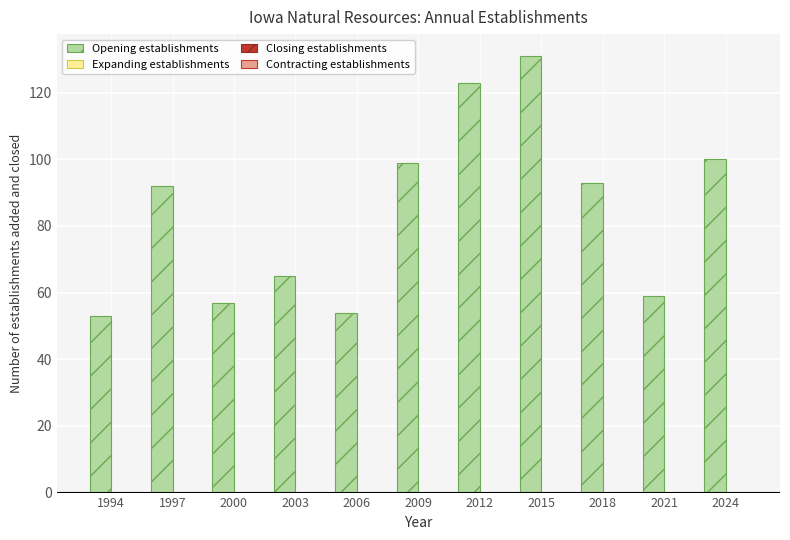

Reading left to right, transcribe all the data shown in this chart.

1994=53	1997=92	2000=57	2003=65	2006=54	2009=99	2012=123	2015=131	2018=93	2021=59	2024=100